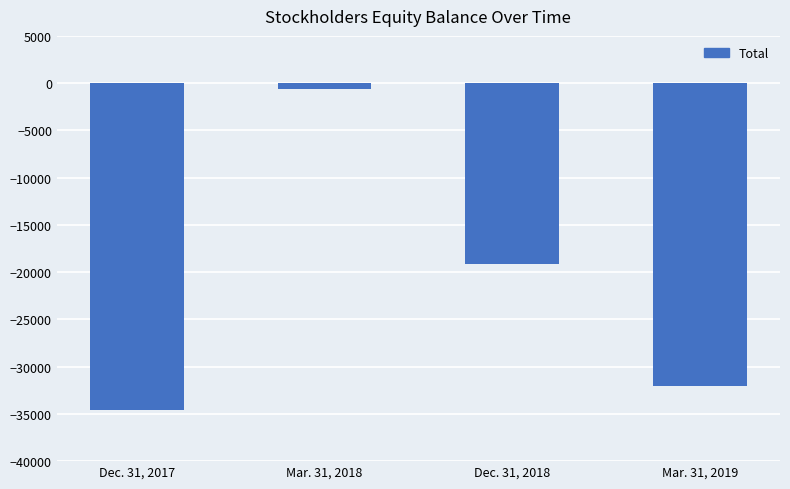

What is the smallest value displayed?

-34635